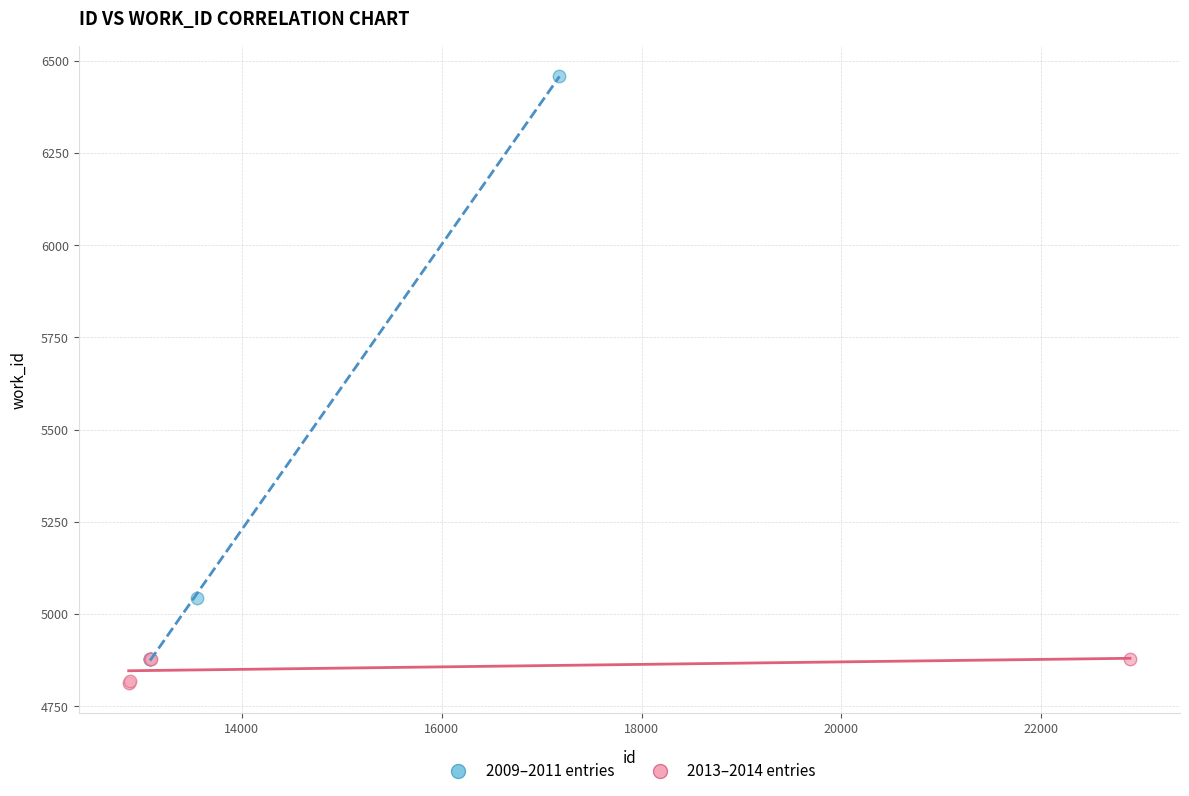

Which series contains the highest Y value?

2009–2011 entries